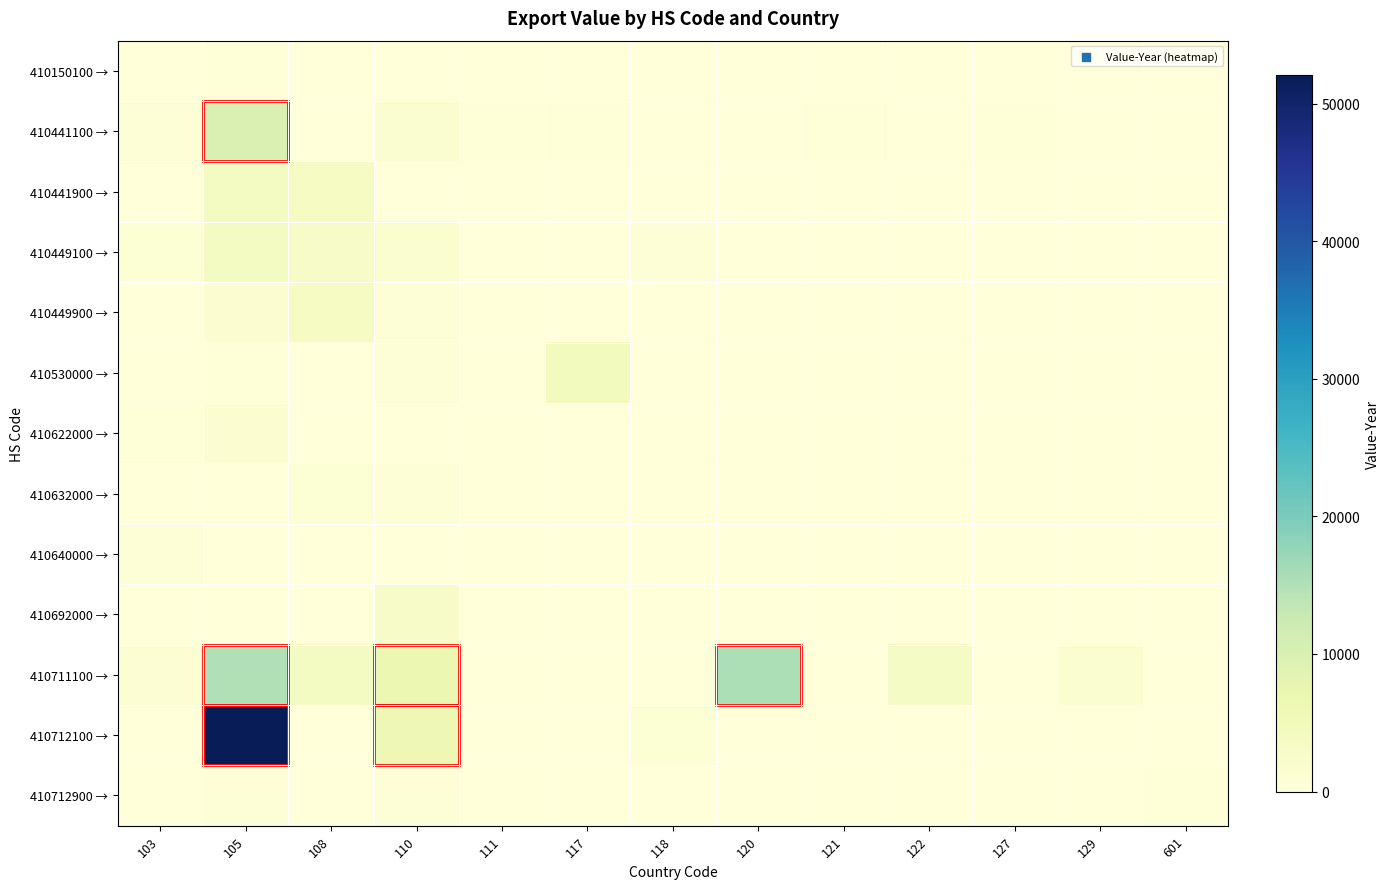

Which series has the largest range (max minus min)?

410712100 →